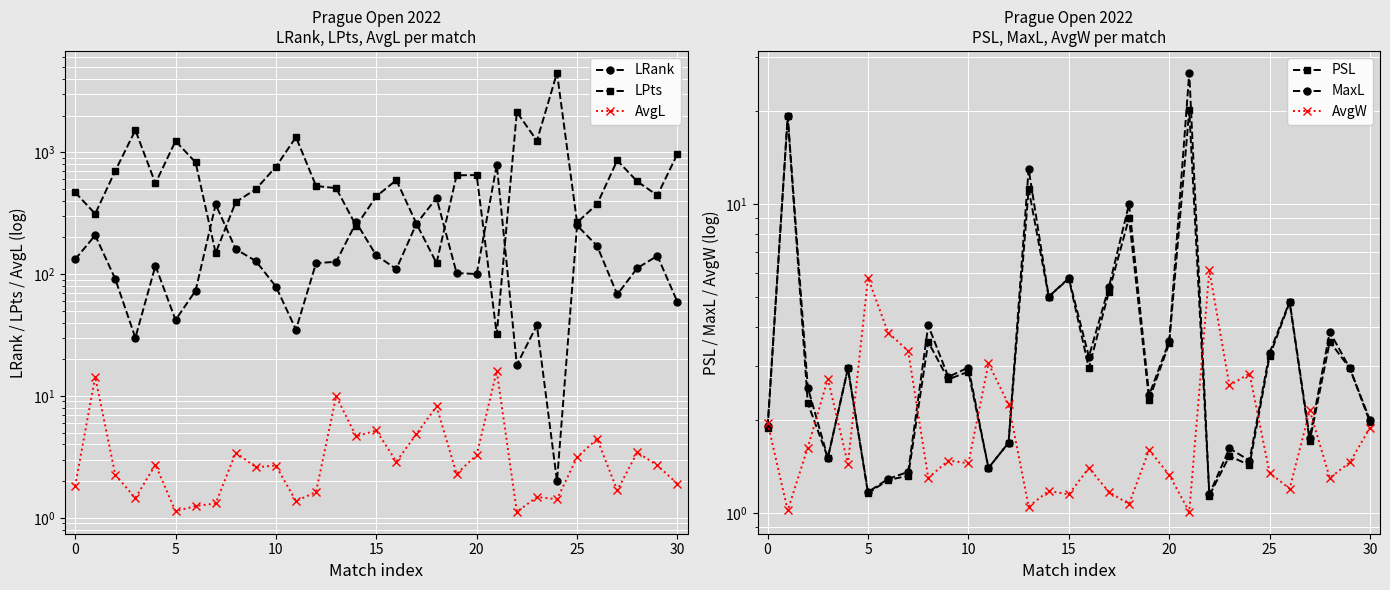

What is the label of the 8th point from the right?

23